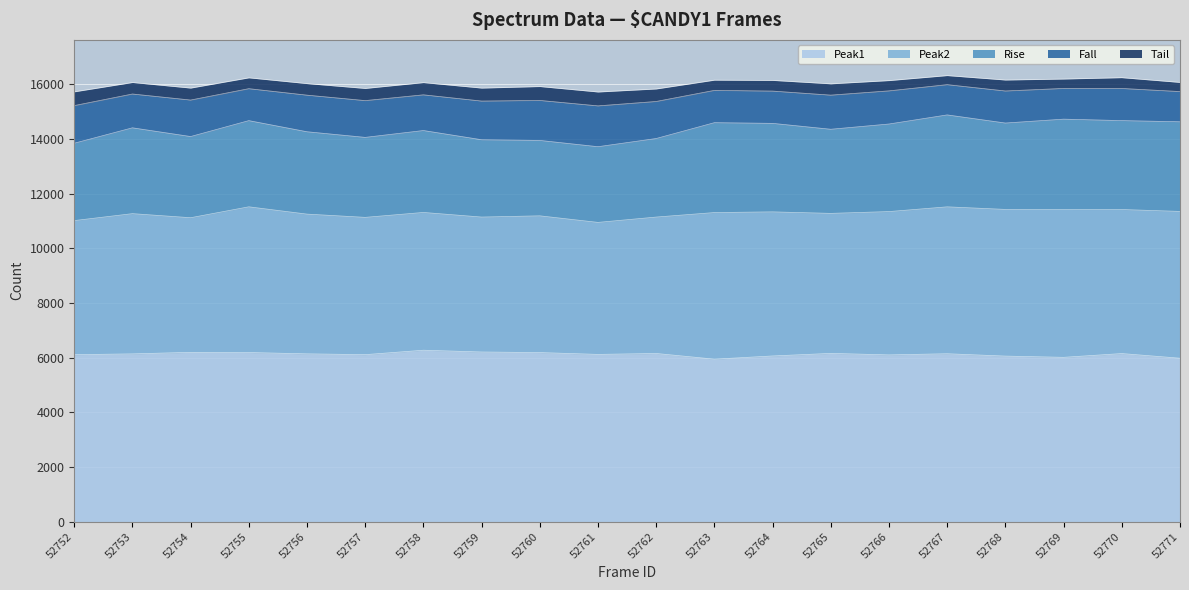

How many distinct data groups are displayed?

5